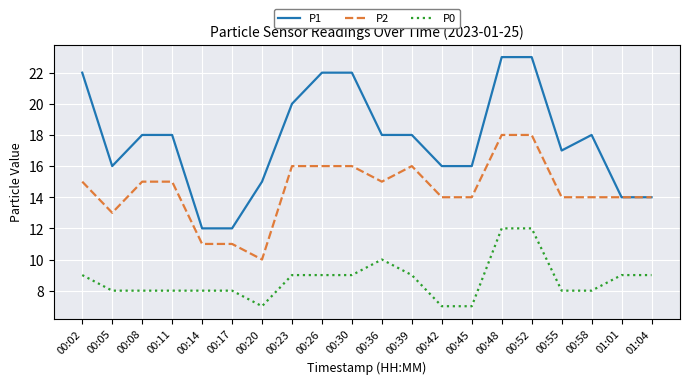

What is the total value across all series at 00:30?

47